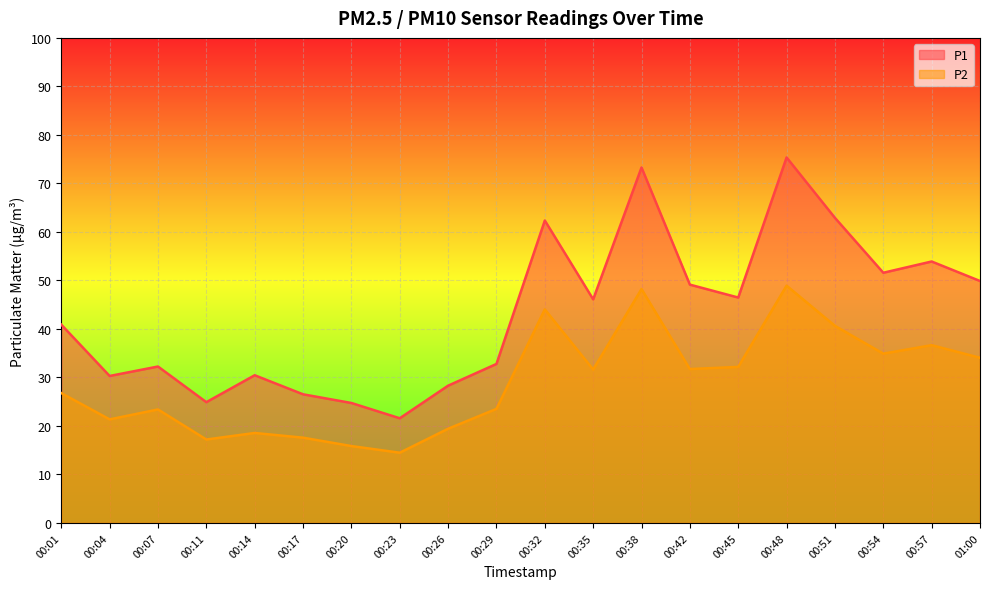

List the series in order of their peak value, lowest first.

P2, P1